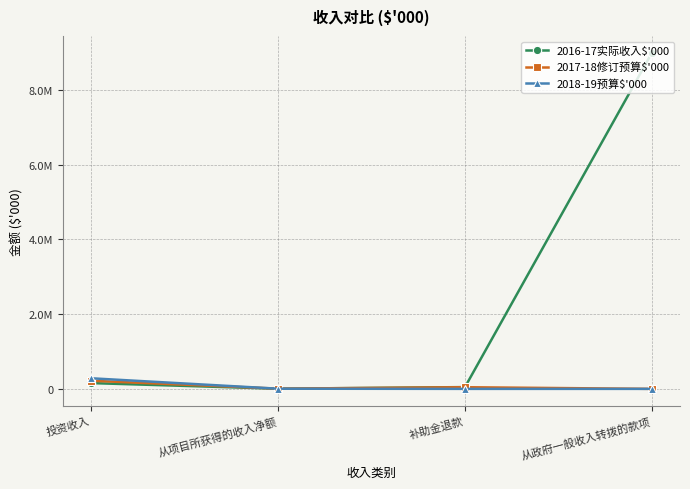

What value does the 2016-17实际收入$'000 series have at 补助金退款?

47588